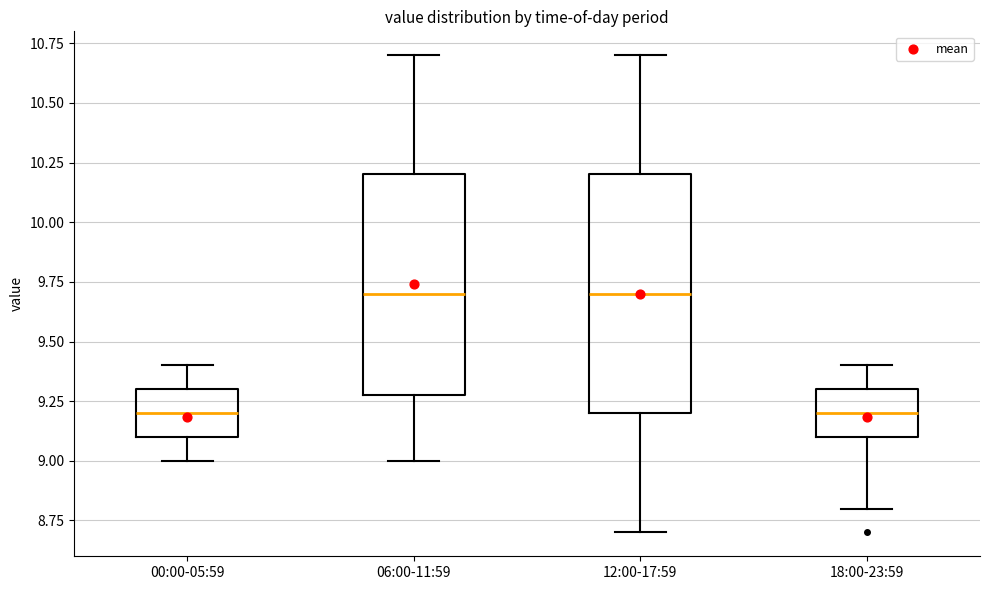

Which box is the tallest, from its lower edge to its upper edge?

12:00-17:59